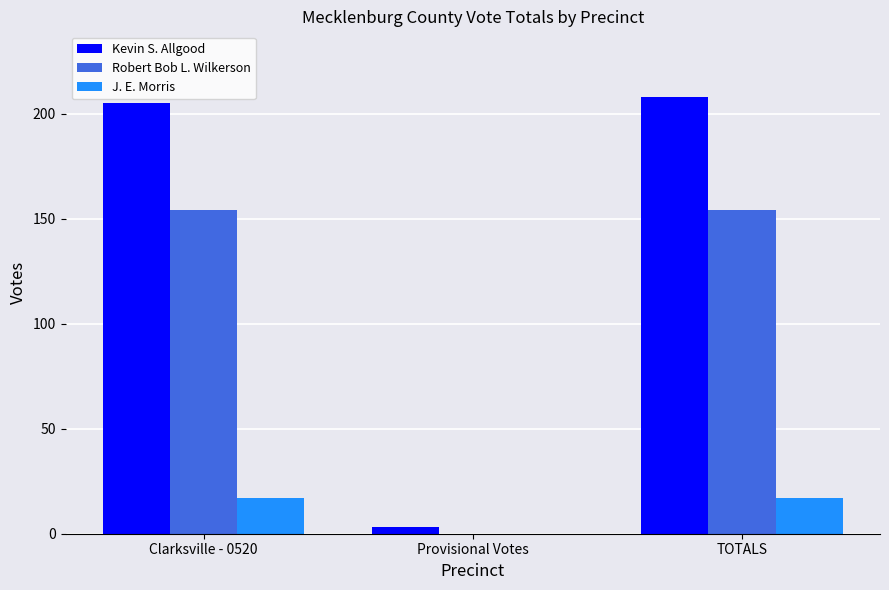

What is the sum of all Robert Bob L. Wilkerson values?

308